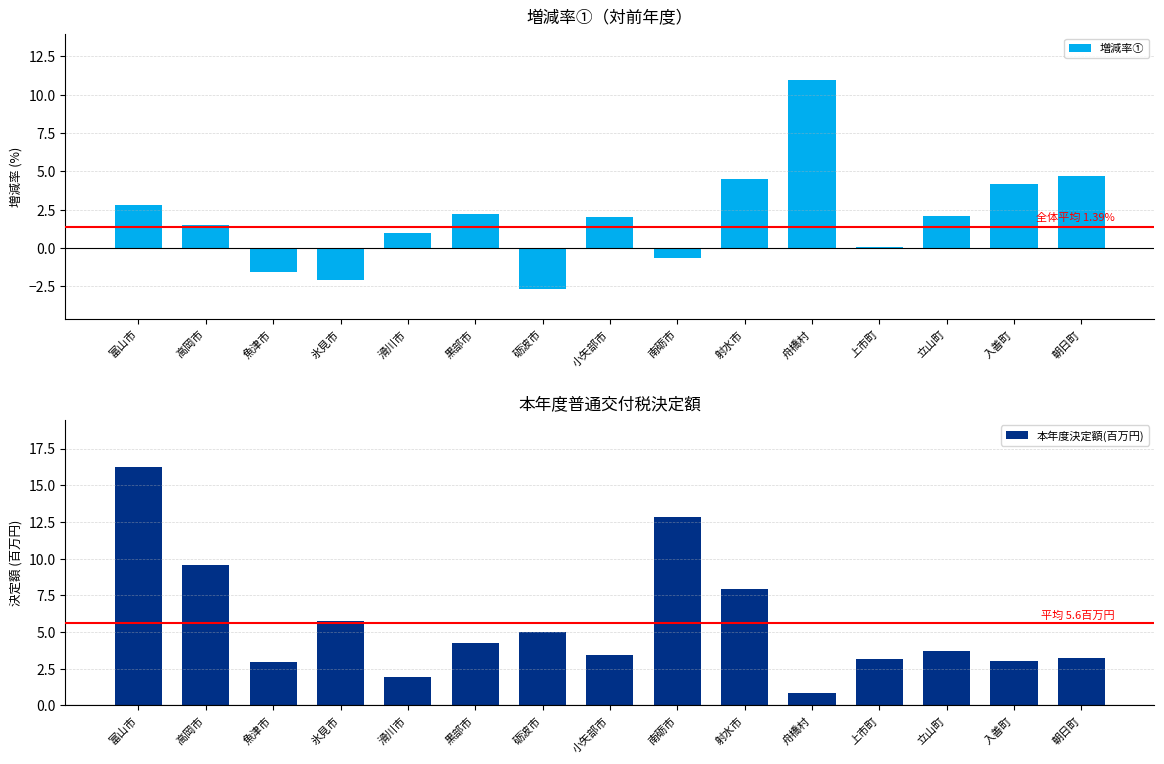

Is the value of 本年度決定額(百万円) at 南砺市 greater than the value of 増減率① at 砺波市?

Yes